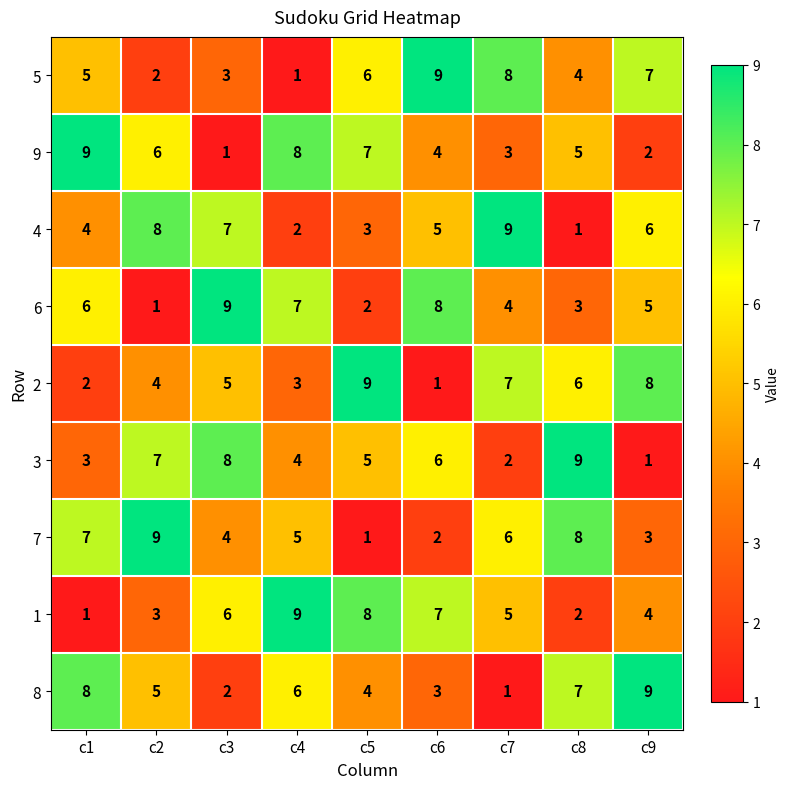

What is the approximate value of 8 at c1?

8